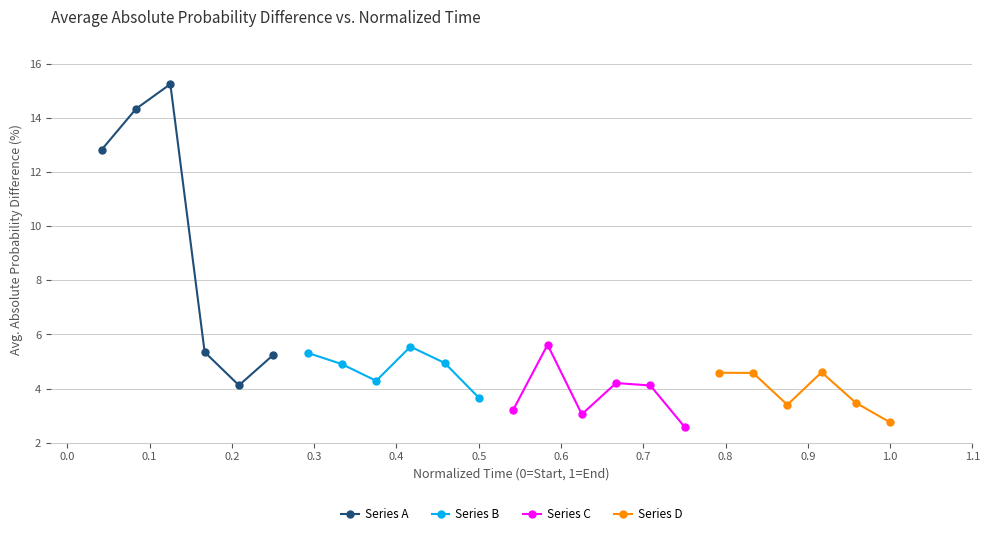

What is the lowest value of the Series B series?

3.7